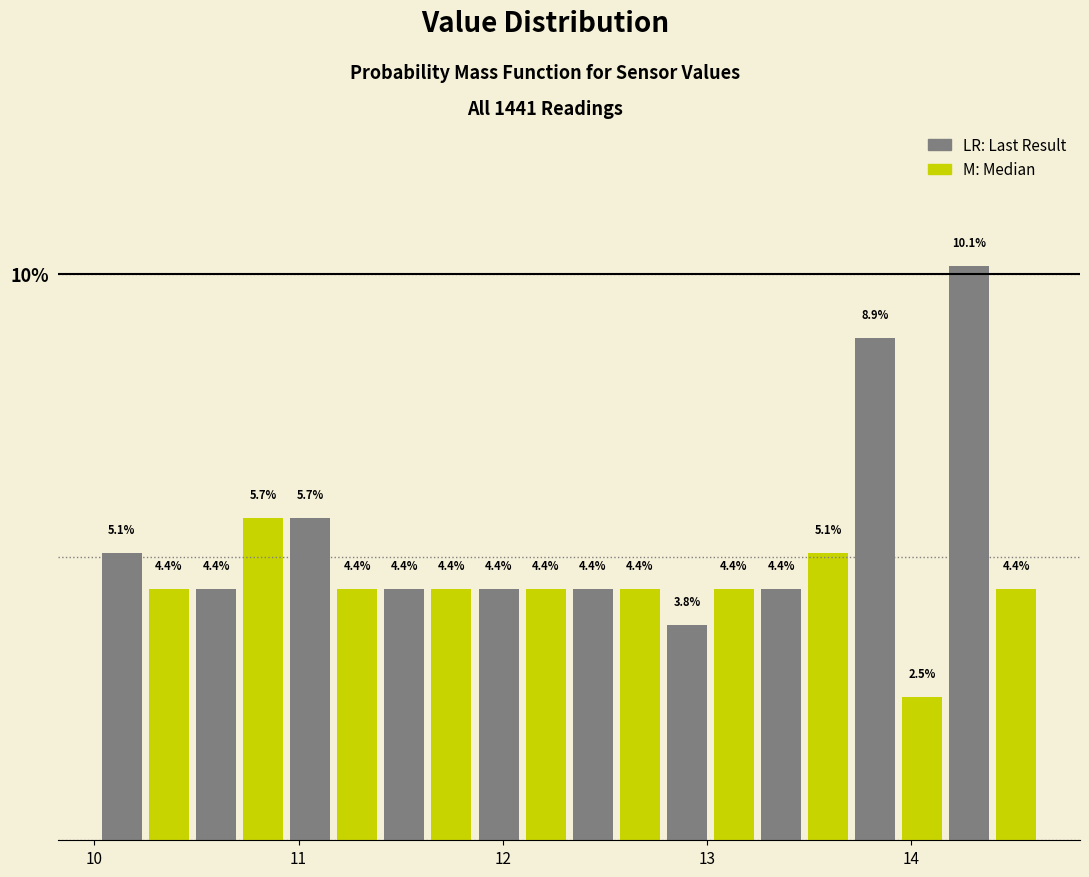

Around what value on the x-axis is the tallest bar? Give the approximate position of its centre, as read against the axis.

14.3